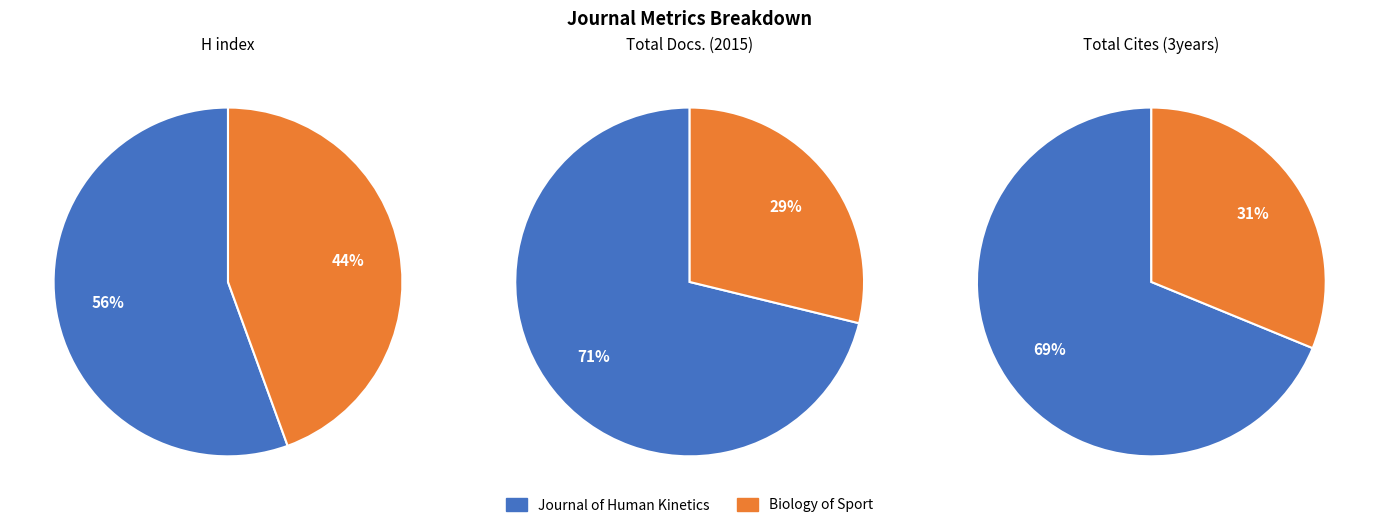

To the nearest percent, what portion does Journal of Human Kinetics represent?

71%